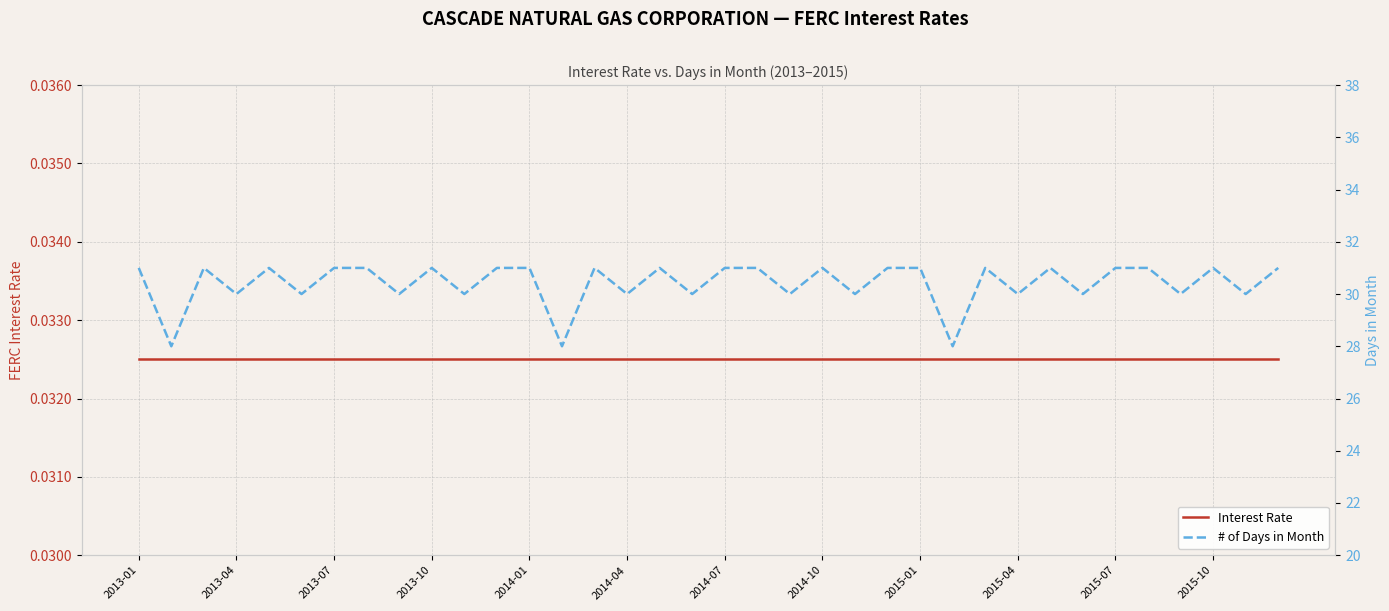

What is the sum of the Interest Rate values at 35 and 2015-01?

0.1